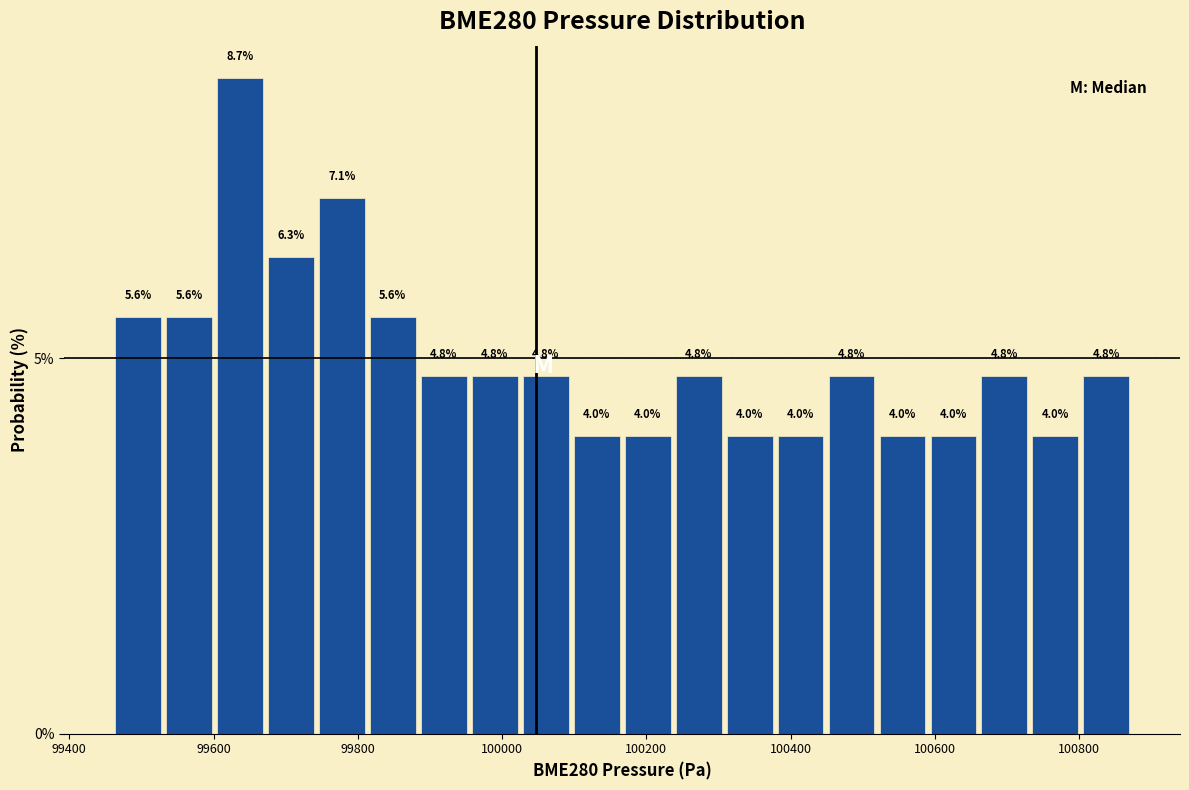

Read against the x-axis, roughly where is the centre of the tallest bar?

99640